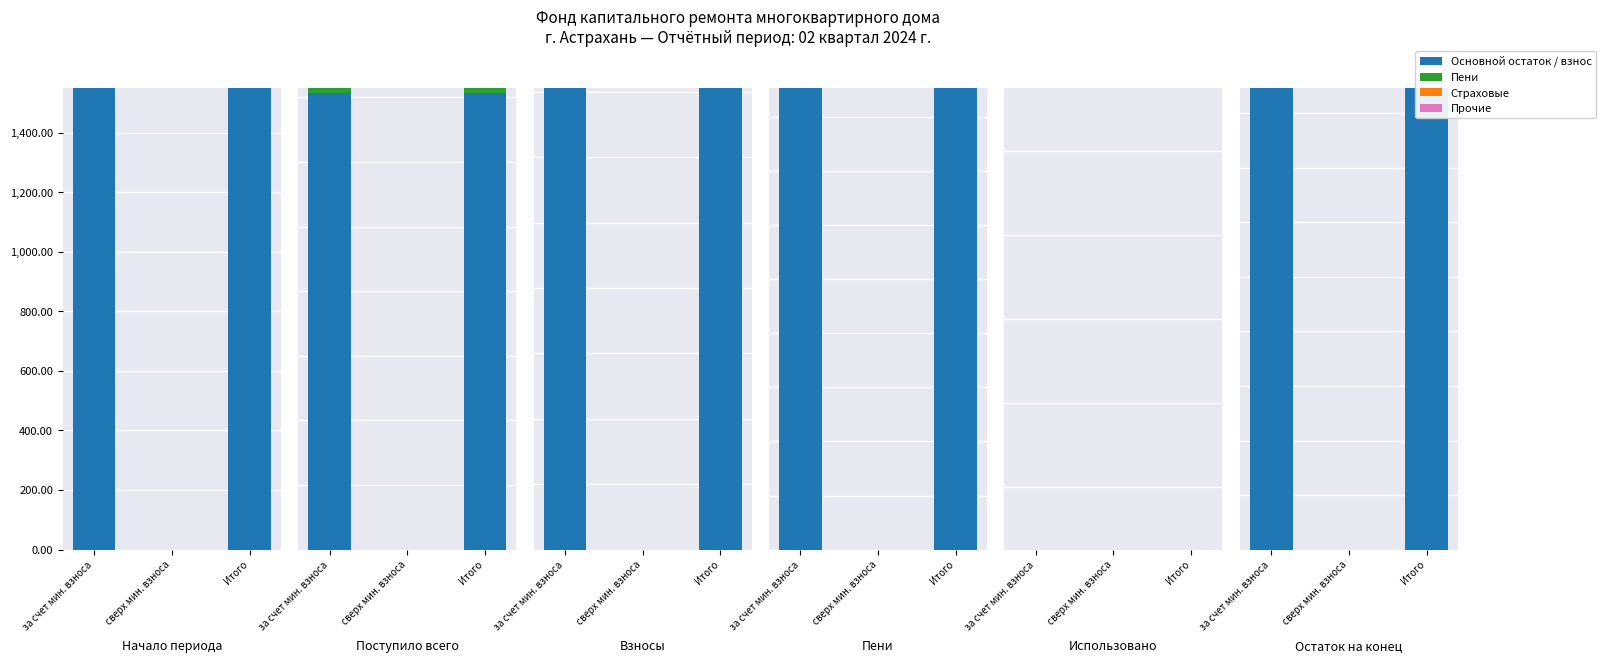

What are all the series names shown in the legend?

Основной остаток / взнос, Пени, Страховые, Прочие